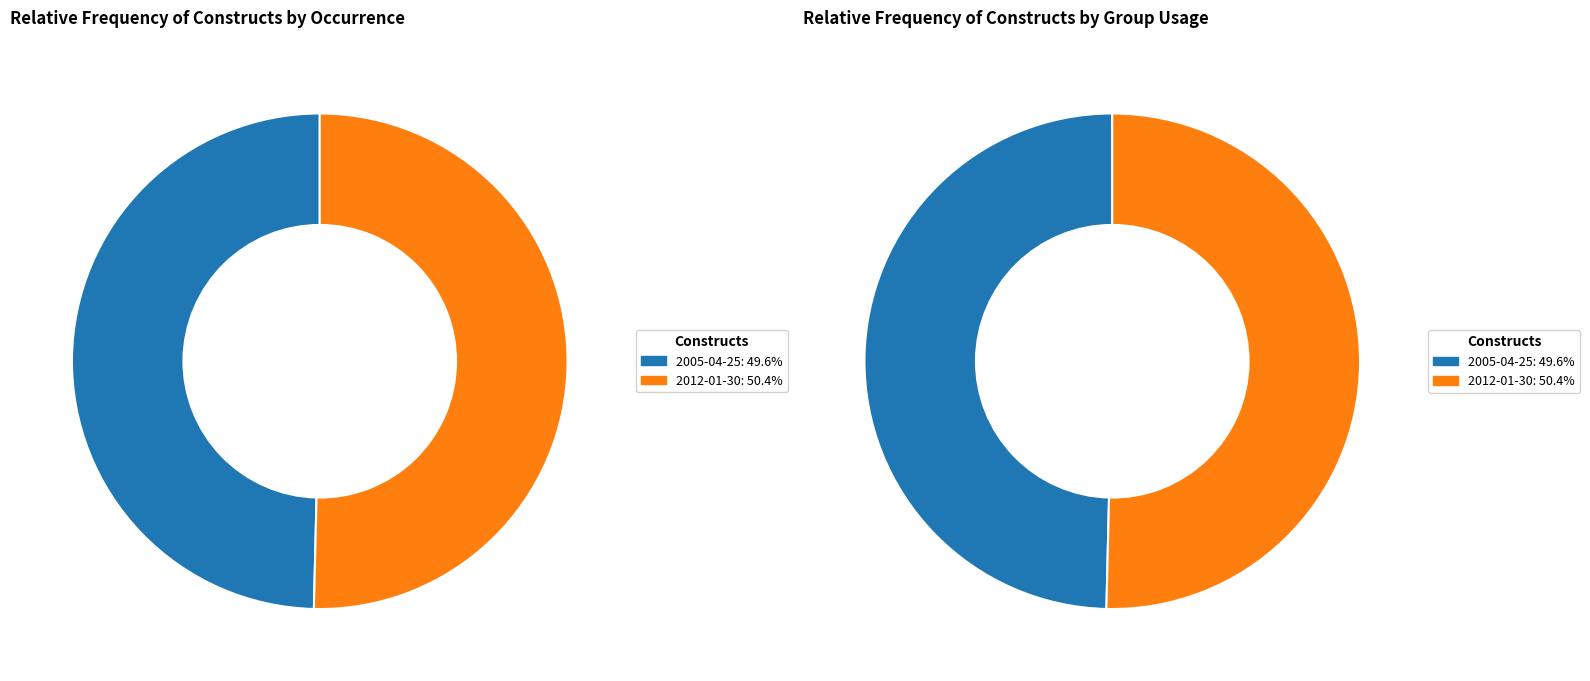

Is the sum of all_values_2 and all_values_1 greater than half?

Yes